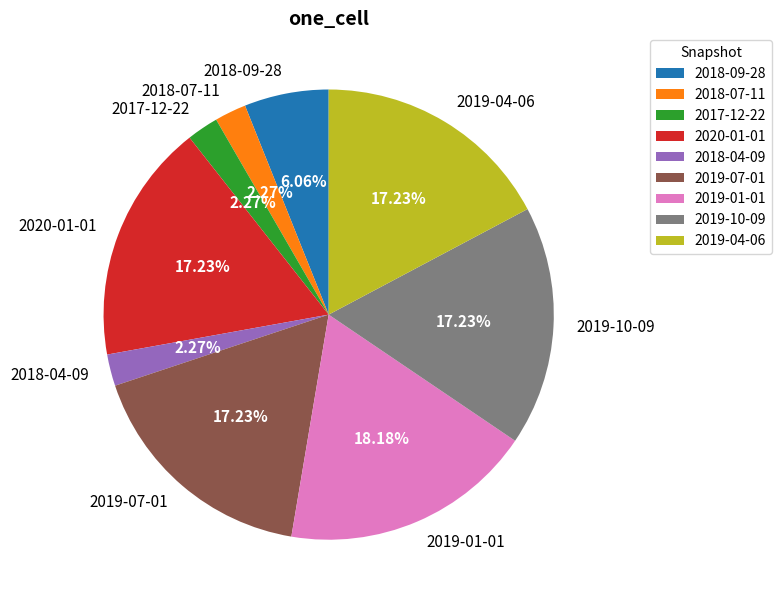

Approximately how many times larger is the value at 2019-07-01 compared to 2019-10-09?

1.0